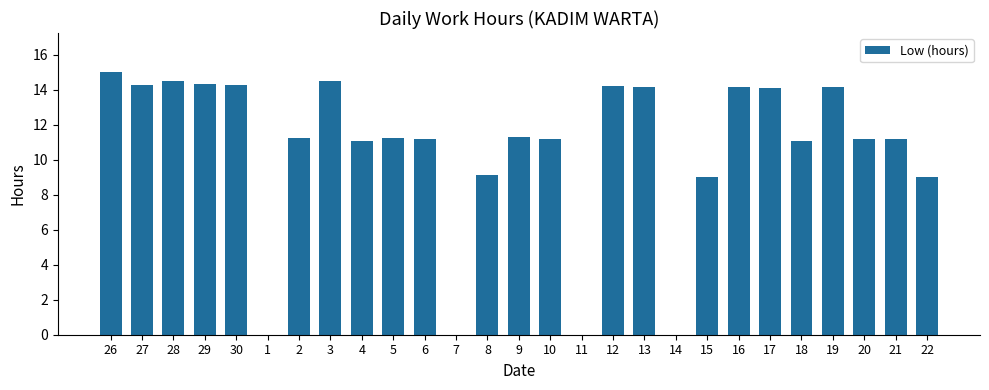

At which label does the data first exceed 11?

26